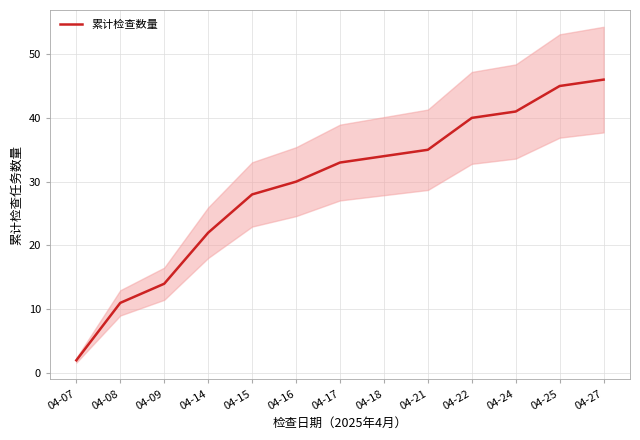

List the labels in order of value, largest first.

04-27, 04-25, 04-24, 04-22, 04-21, 04-18, 04-17, 04-16, 04-15, 04-14, 04-09, 04-08, 04-07